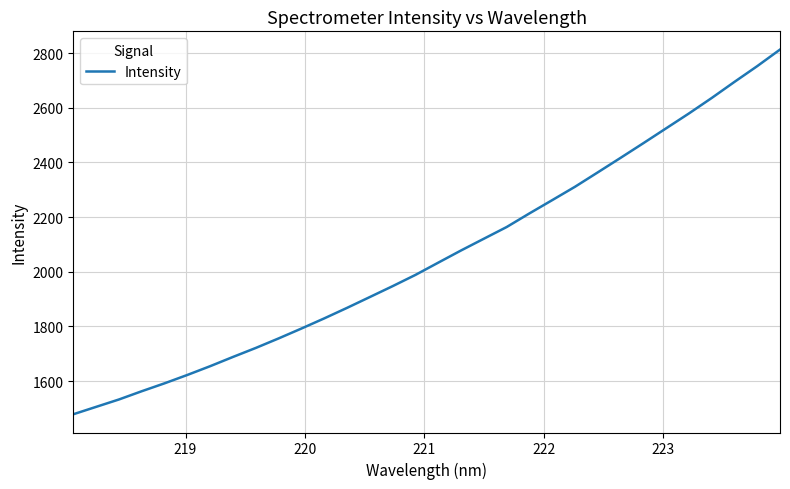

What is the difference between the maximum and minimum values?

1333.8